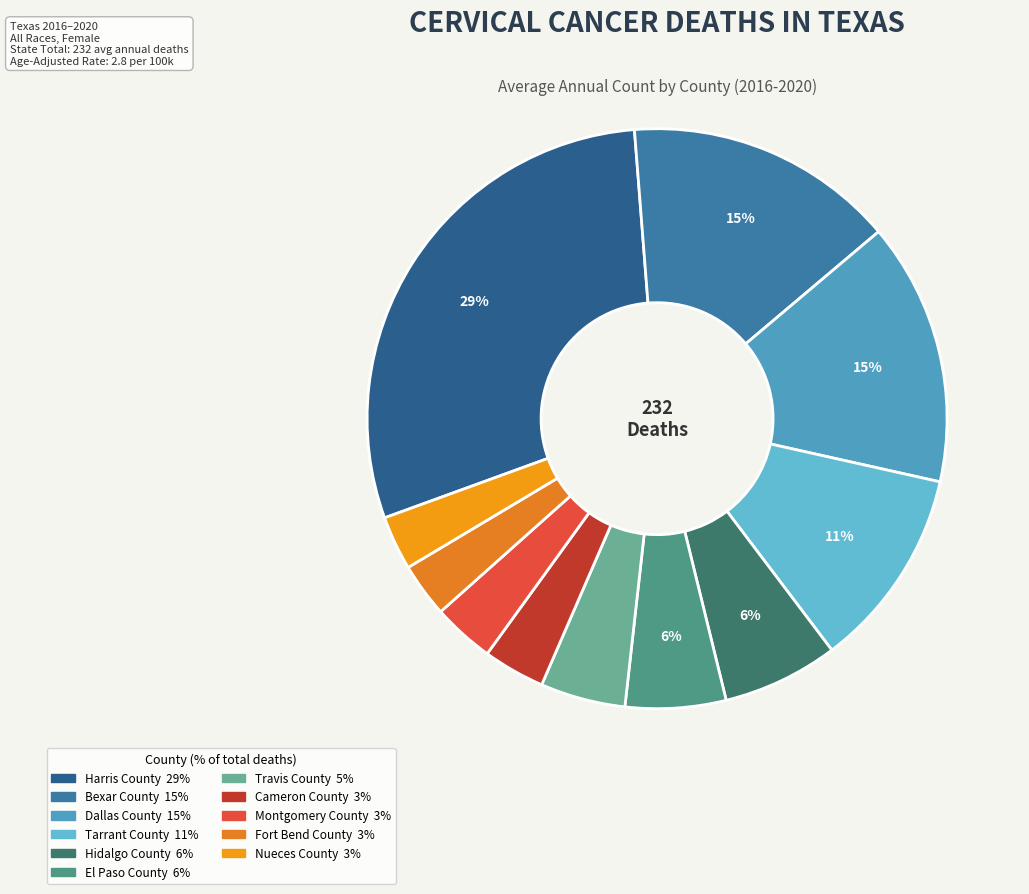

What portion of the pie excludes Montgomery County?

96.6%